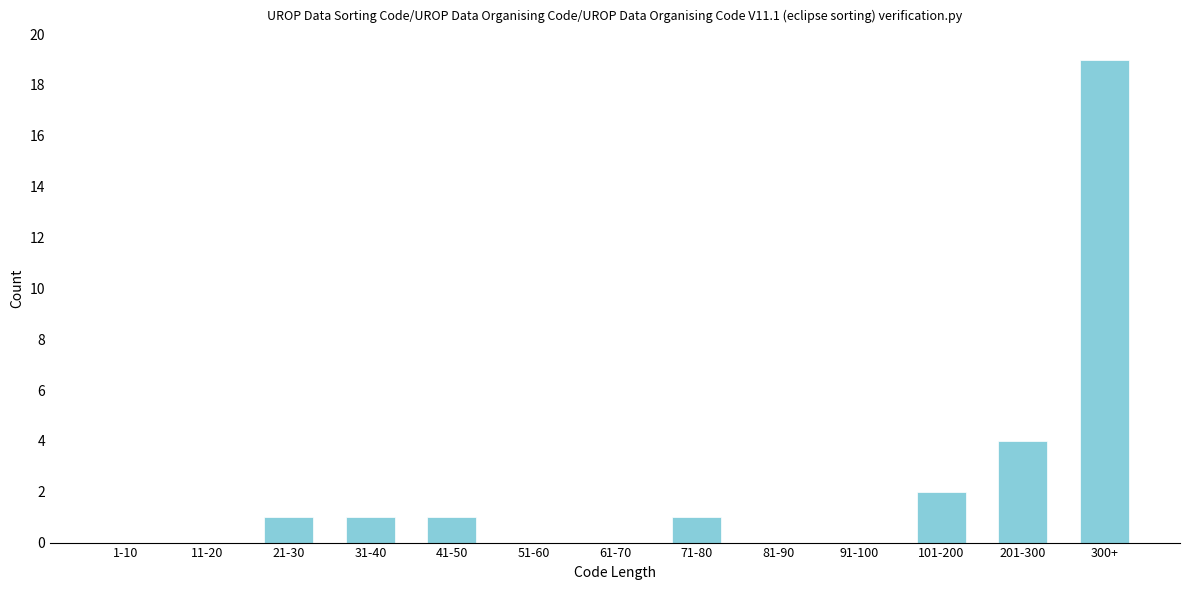

Reading right to left, list all the values displayed in this chart.

300+=19	201-300=4	101-200=2	91-100=0	81-90=0	71-80=1	61-70=0	51-60=0	41-50=1	31-40=1	21-30=1	11-20=0	1-10=0